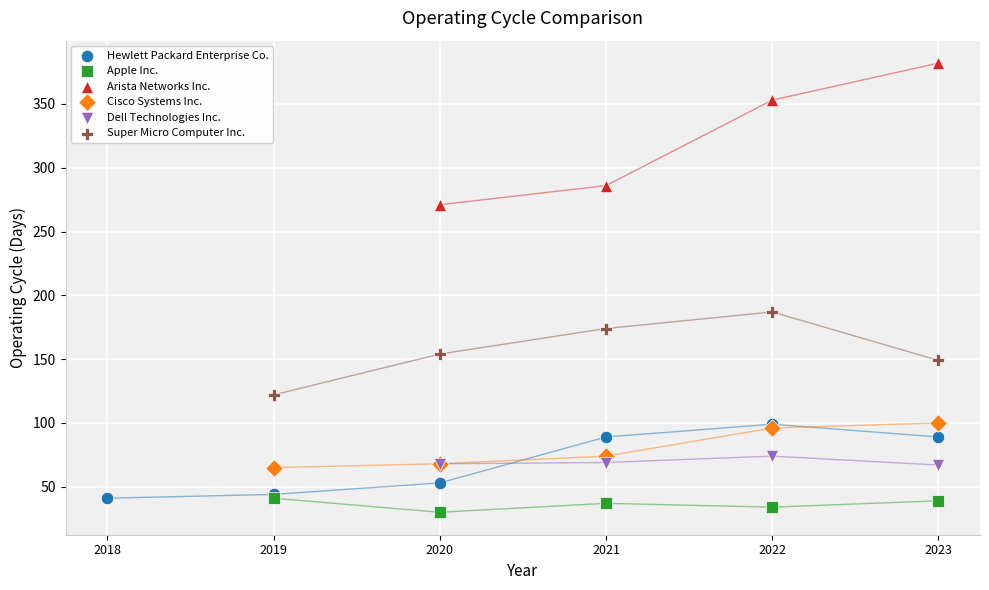

Which series has the largest Y range (max minus min)?

Arista Networks Inc.